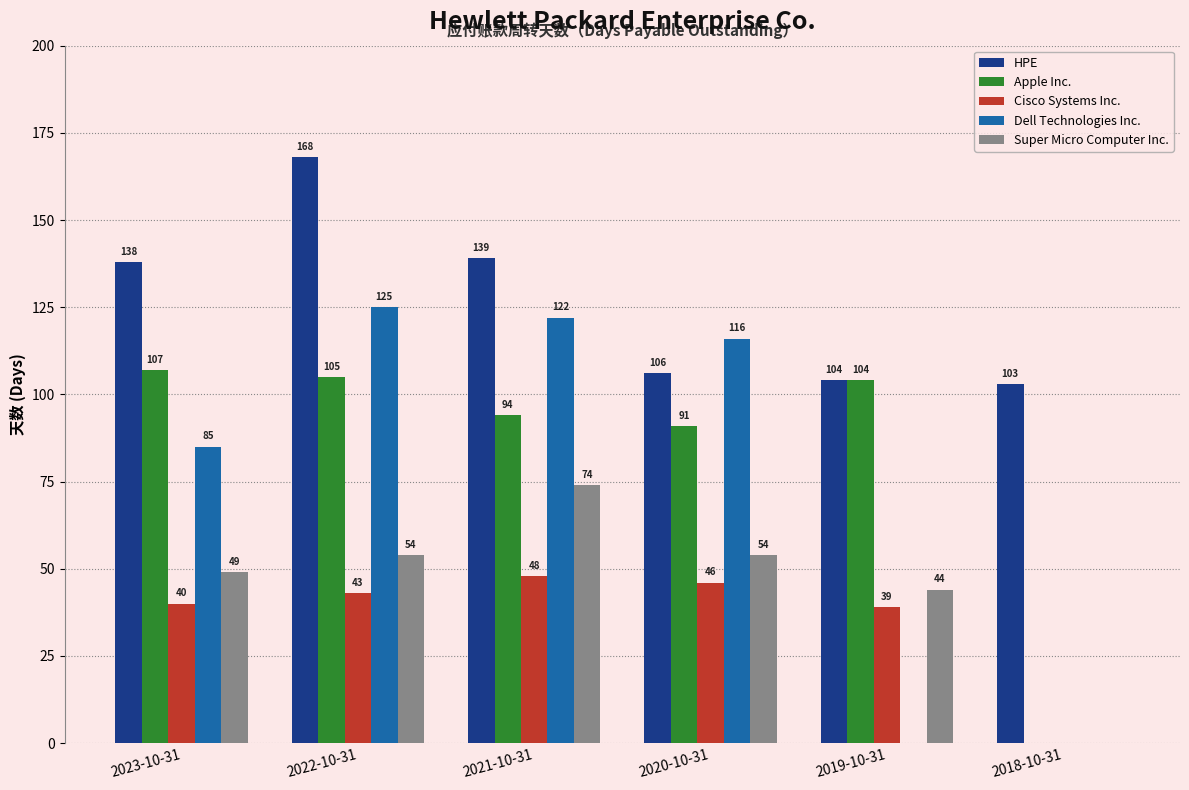

How many groups of bars are there?

6